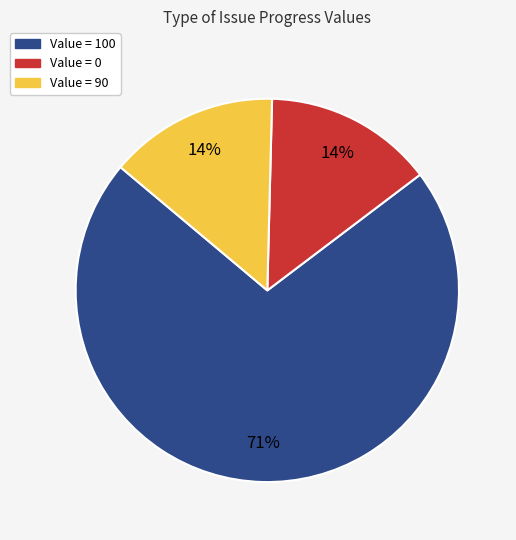

Do Value = 90 and Value = 0 together represent more than half of the pie?

No